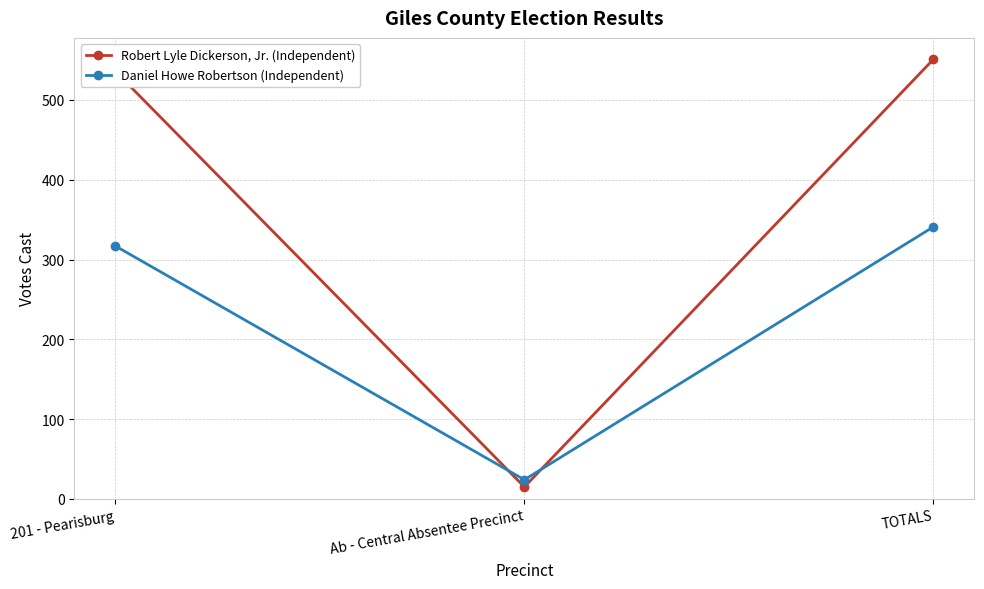

Which series has the largest range (max minus min)?

Robert Lyle Dickerson, Jr. (Independent)